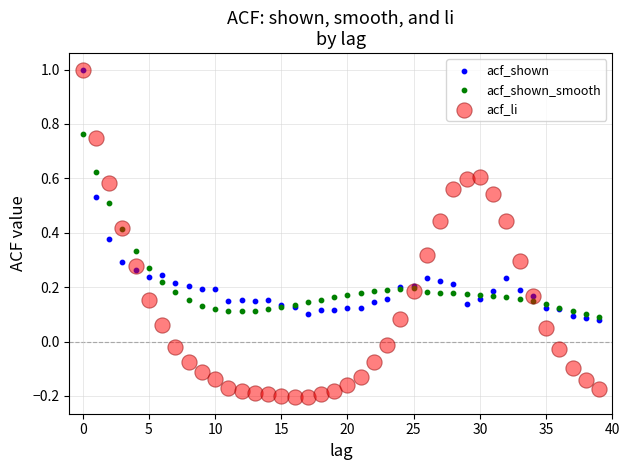

What are all the series names shown in the legend?

acf_shown, acf_shown_smooth, acf_li